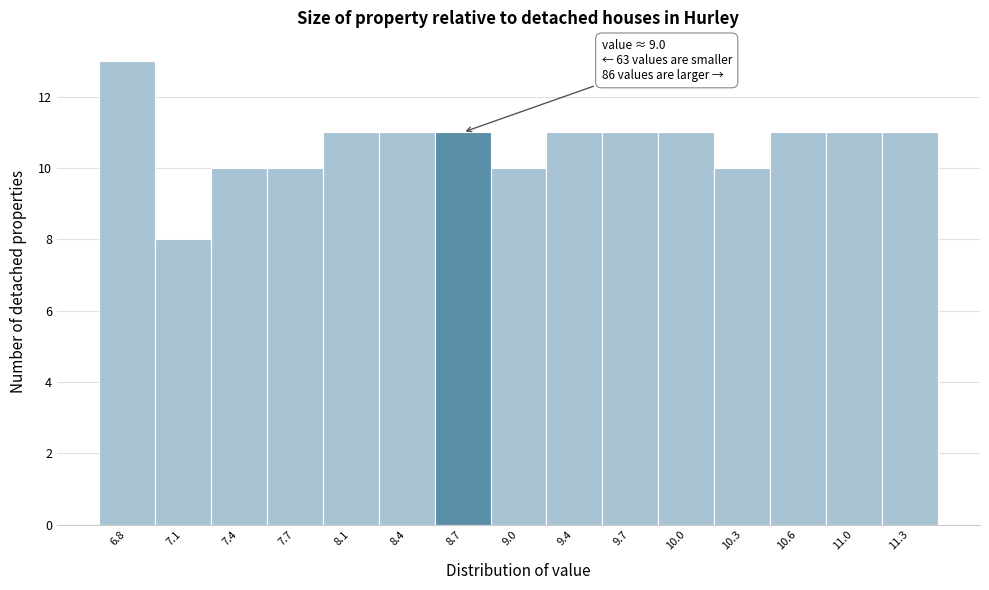

Reading left to right, list all the values displayed in this chart.

6.8=13	7.1=8	7.4=10	7.7=10	8.1=11	8.4=11	8.7=11	9.0=10	9.4=11	9.7=11	10.0=11	10.3=10	10.6=11	11.0=11	11.3=11